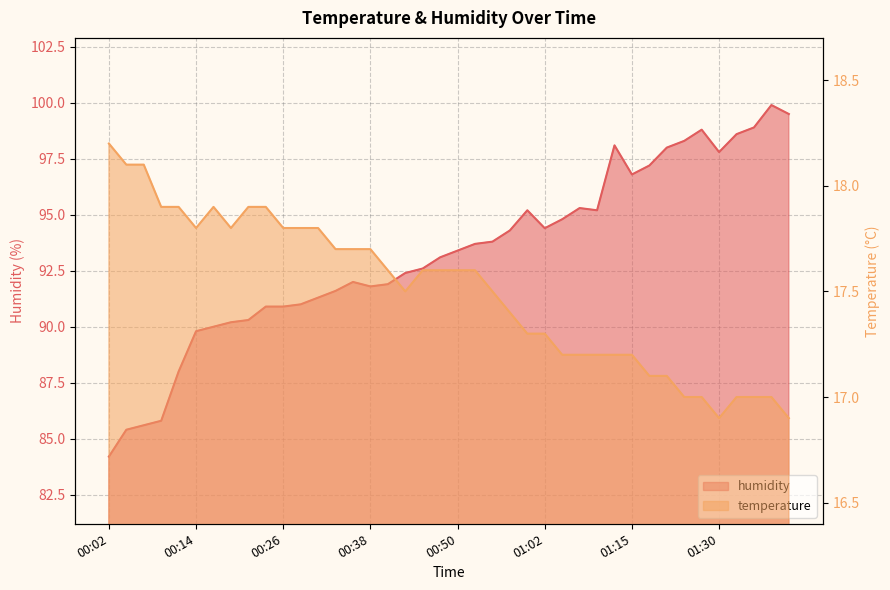

True or false: humidity and temperature cross at least once.

False